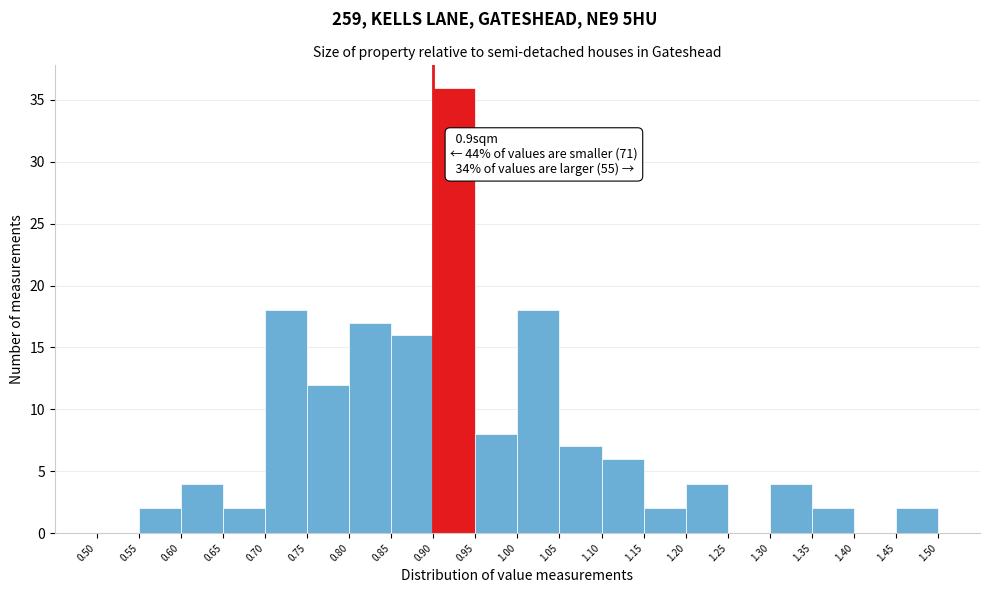

Over which range of the x-axis is the bar tallest?

0.90 to 0.95